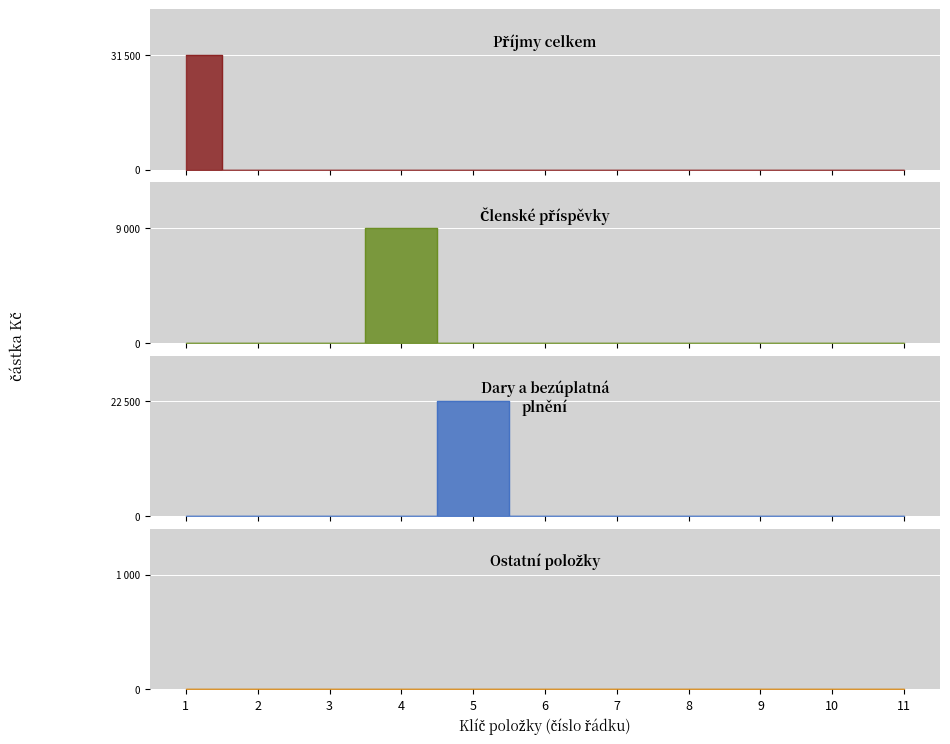

Which label corresponds to the smallest value in the chart?

2